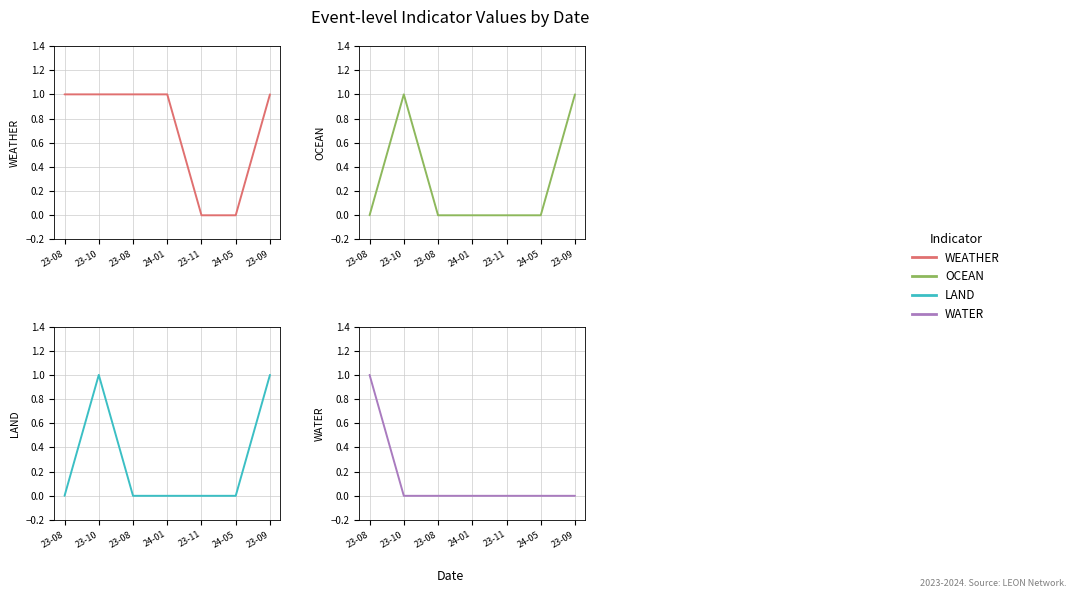

True or false: OCEAN and WEATHER intersect in this chart.

False